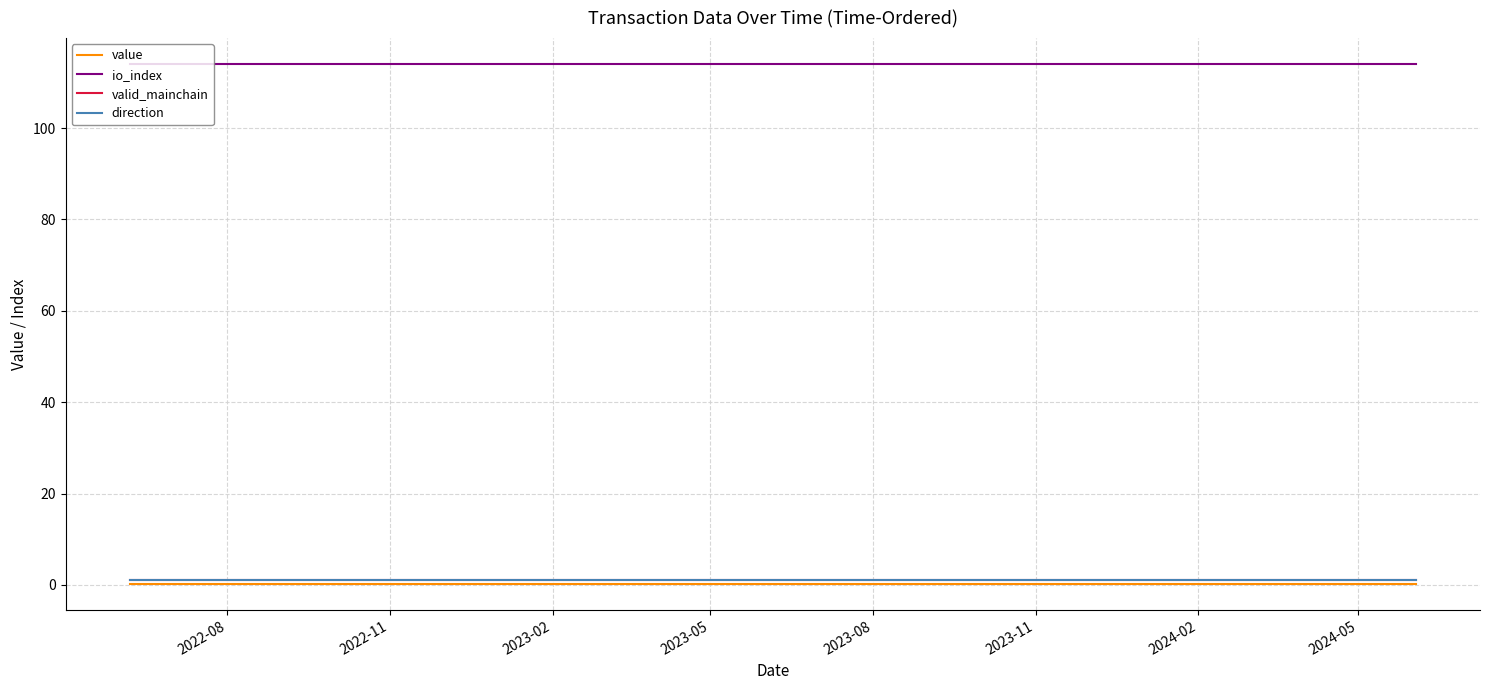

Which series has the widest spread of values?

value